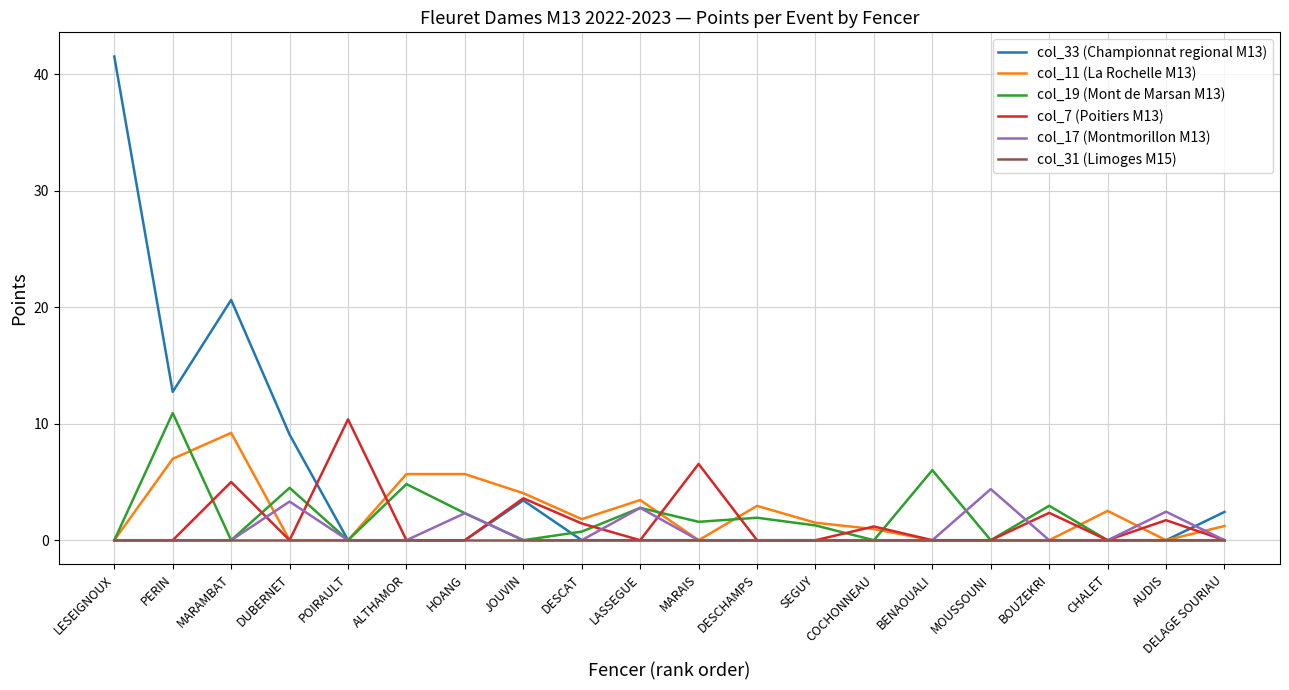

Rank the series by their maximum value, from highest to lowest.

col_33 (Championnat regional M13), col_19 (Mont de Marsan M13), col_7 (Poitiers M13), col_11 (La Rochelle M13), col_17 (Montmorillon M13), col_31 (Limoges M15)